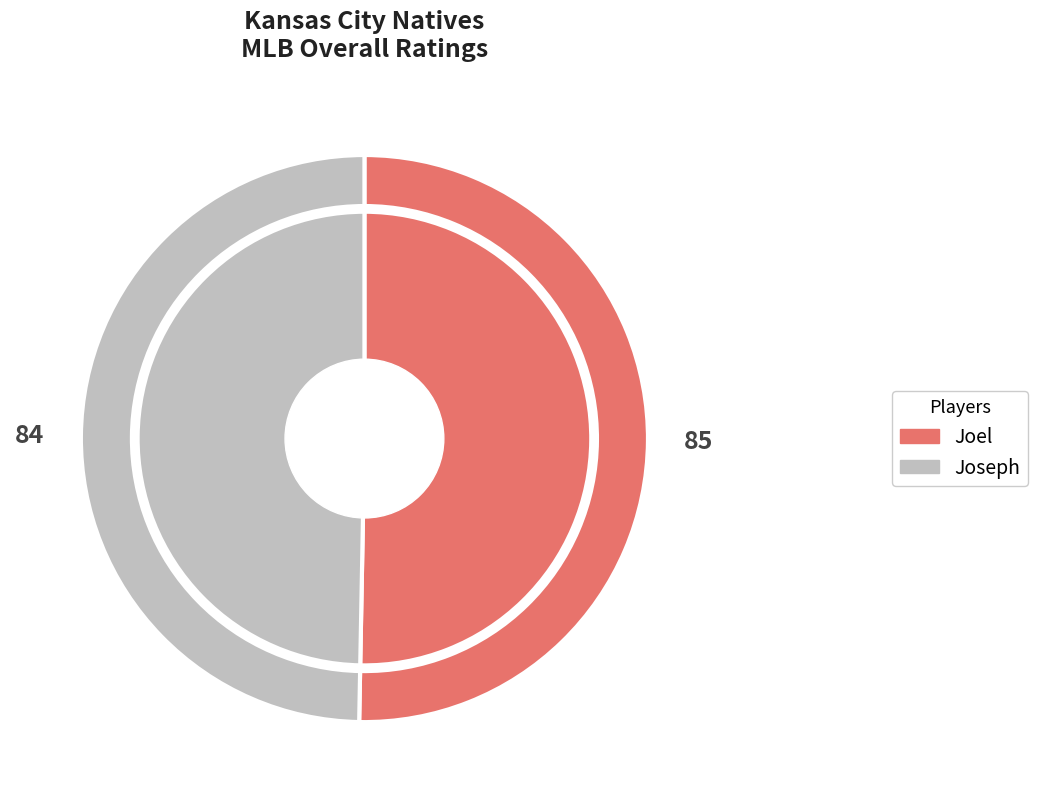

Approximately how many times larger is the value at Joel compared to Joseph?

1.0